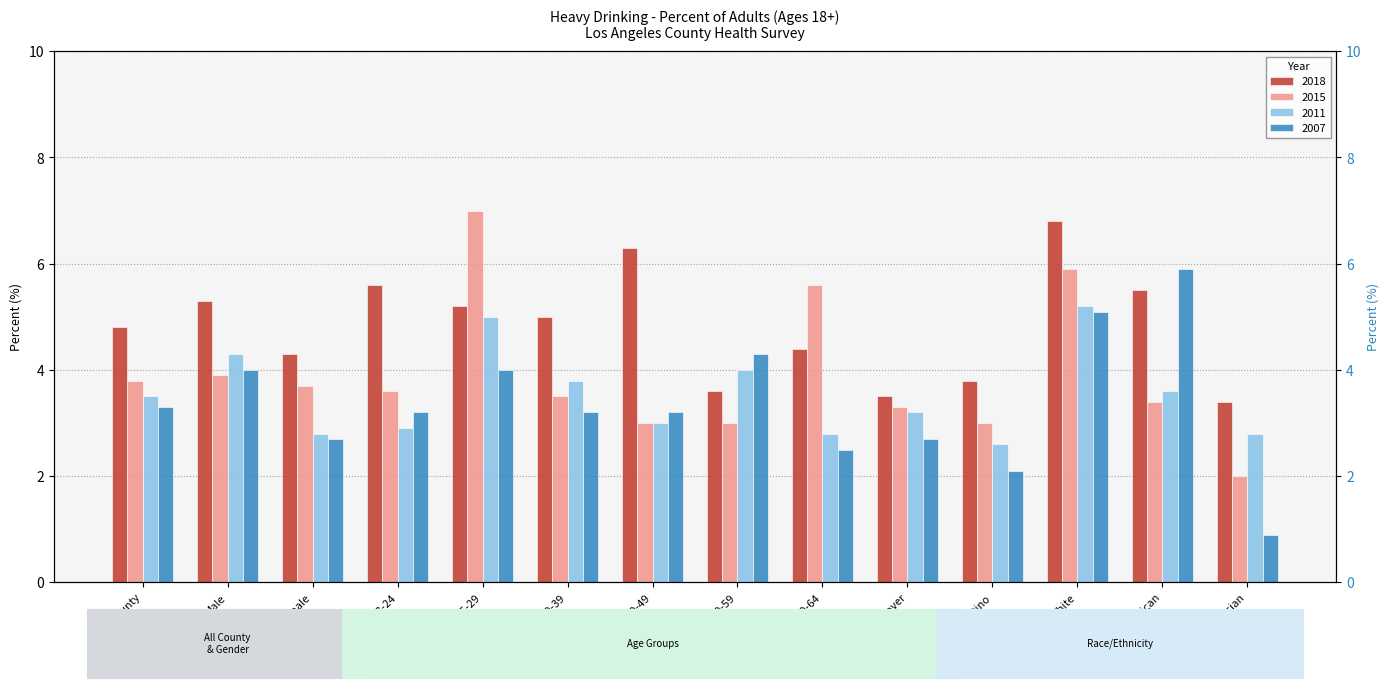

The value of 2018 at African American is 8.6. True or false?

False